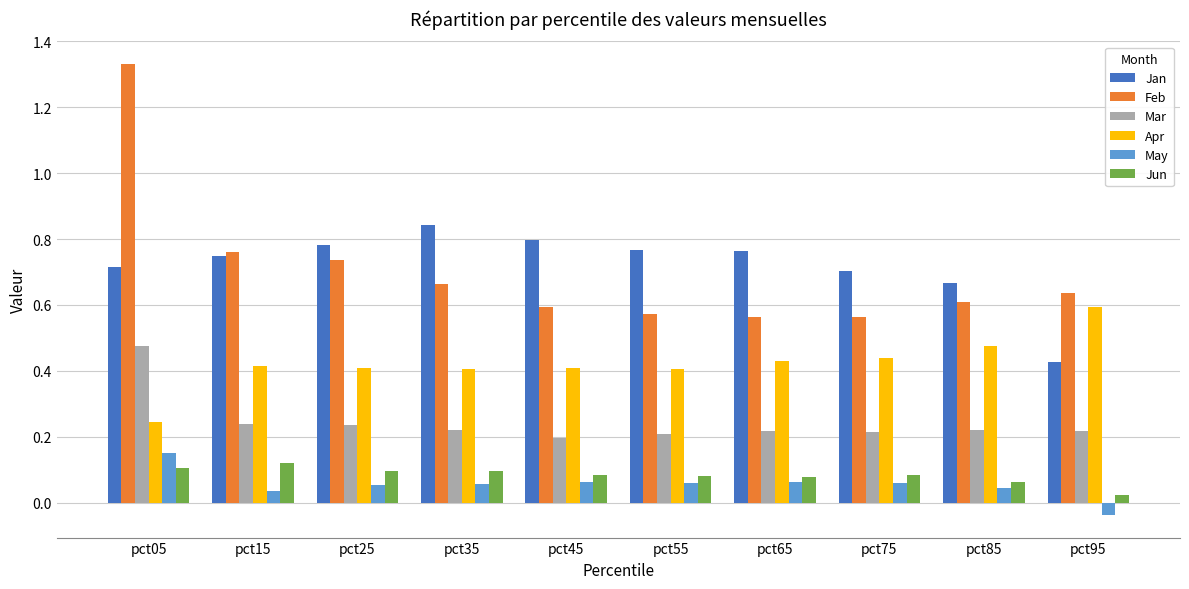

What are all the series names shown in the legend?

Jan, Feb, Mar, Apr, May, Jun